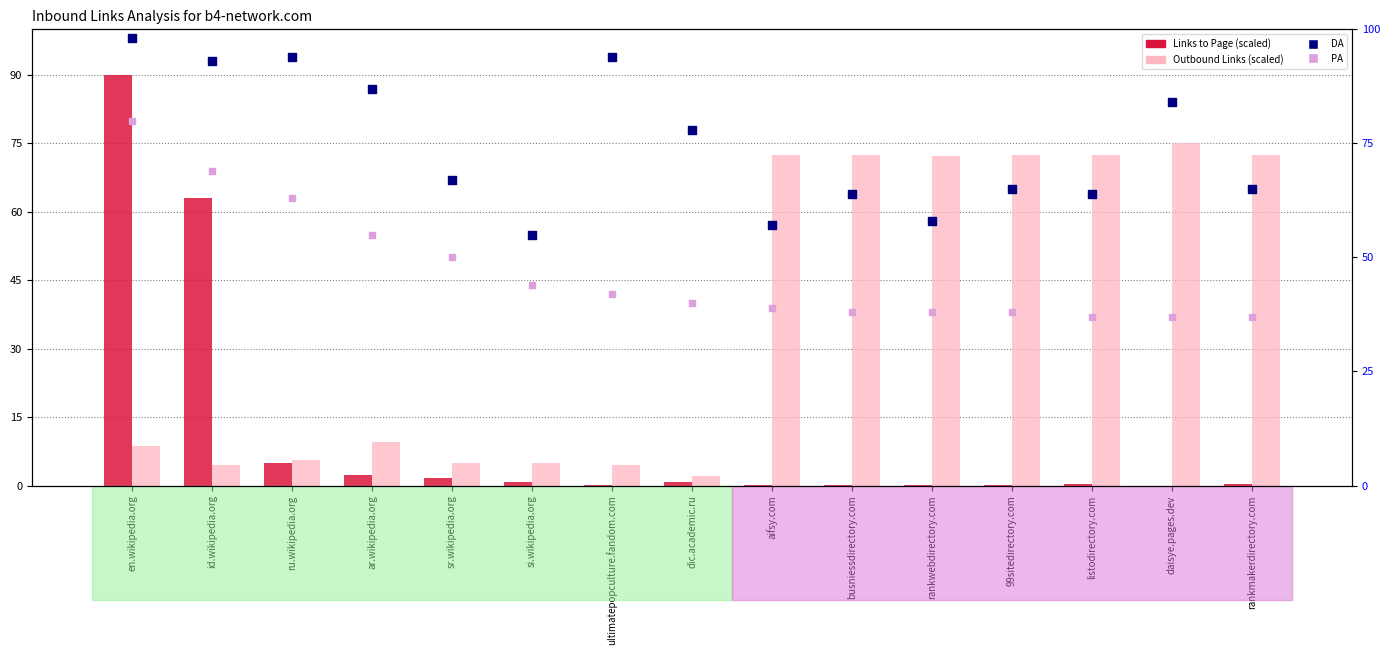

Which series has the largest total across all categories?

DA